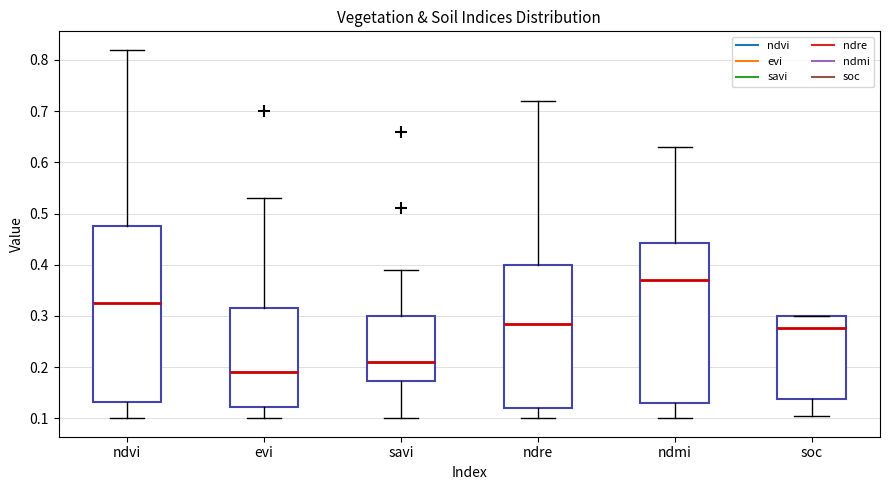

Reading left to right, read every box against the y-axis: the position of its median line, the range the box covers, and the ends of its whiskers. The values are not printed on the chart, so give them approximately, as read against the axis.

ndvi: median 0.33, box 0.13 to 0.48, whiskers 0.10 to 0.82
evi: median 0.19, box 0.12 to 0.32, whiskers 0.10 to 0.53
savi: median 0.21, box 0.17 to 0.30, whiskers 0.10 to 0.39
ndre: median 0.29, box 0.12 to 0.40, whiskers 0.10 to 0.72
ndmi: median 0.37, box 0.13 to 0.44, whiskers 0.10 to 0.63
soc: median 0.28, box 0.14 to 0.30, whiskers 0.10 to 0.30